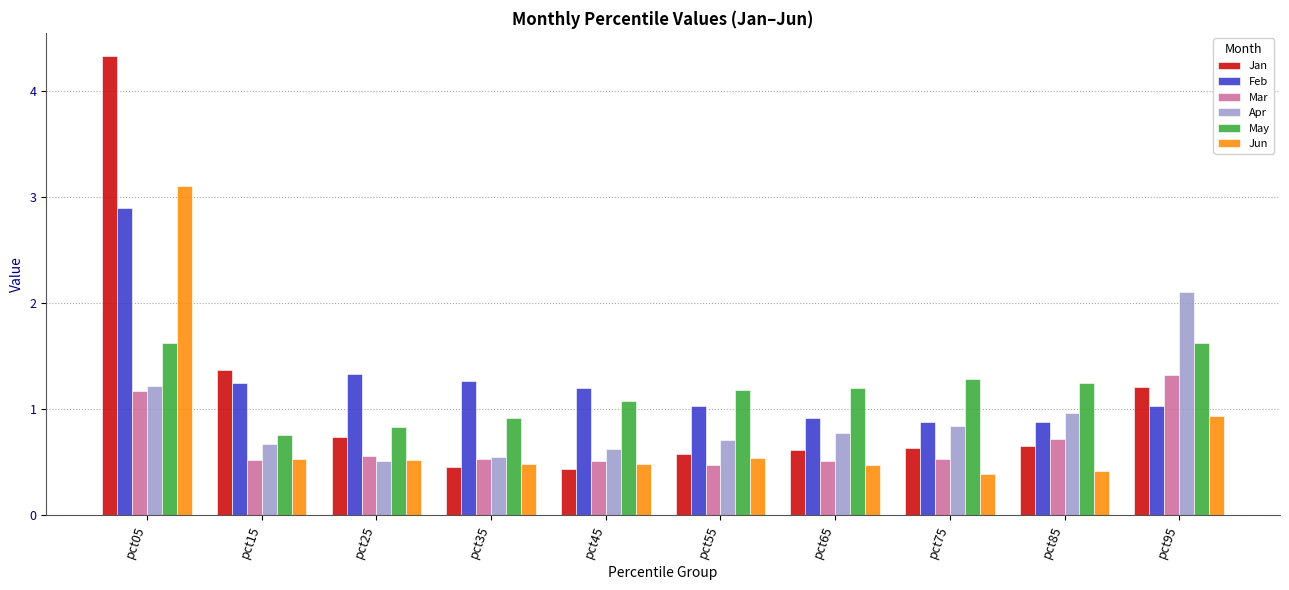

Where is Jan nearest to the value 2?

pct15